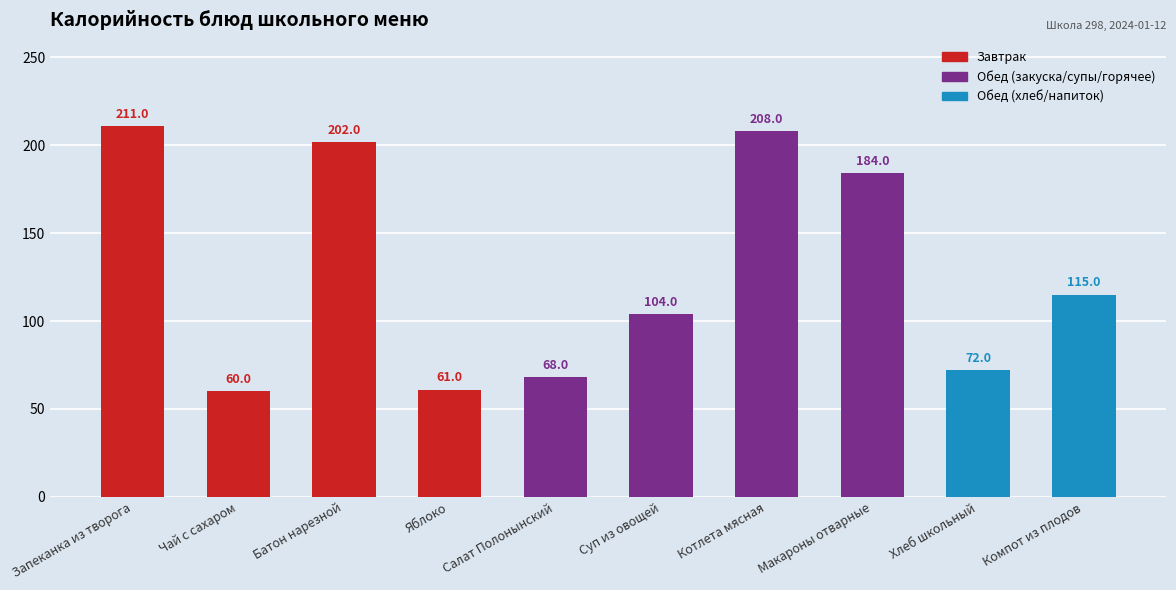

Reading left to right, what are all the values shown in this chart?

Запеканка из творога=211	Чай с сахаром=60	Батон нарезной=202	Яблоко=61	Салат Полонынский=68	Суп из овощей=104	Котлета мясная=208	Макароны отварные=184	Хлеб школьный=72	Компот из плодов=115